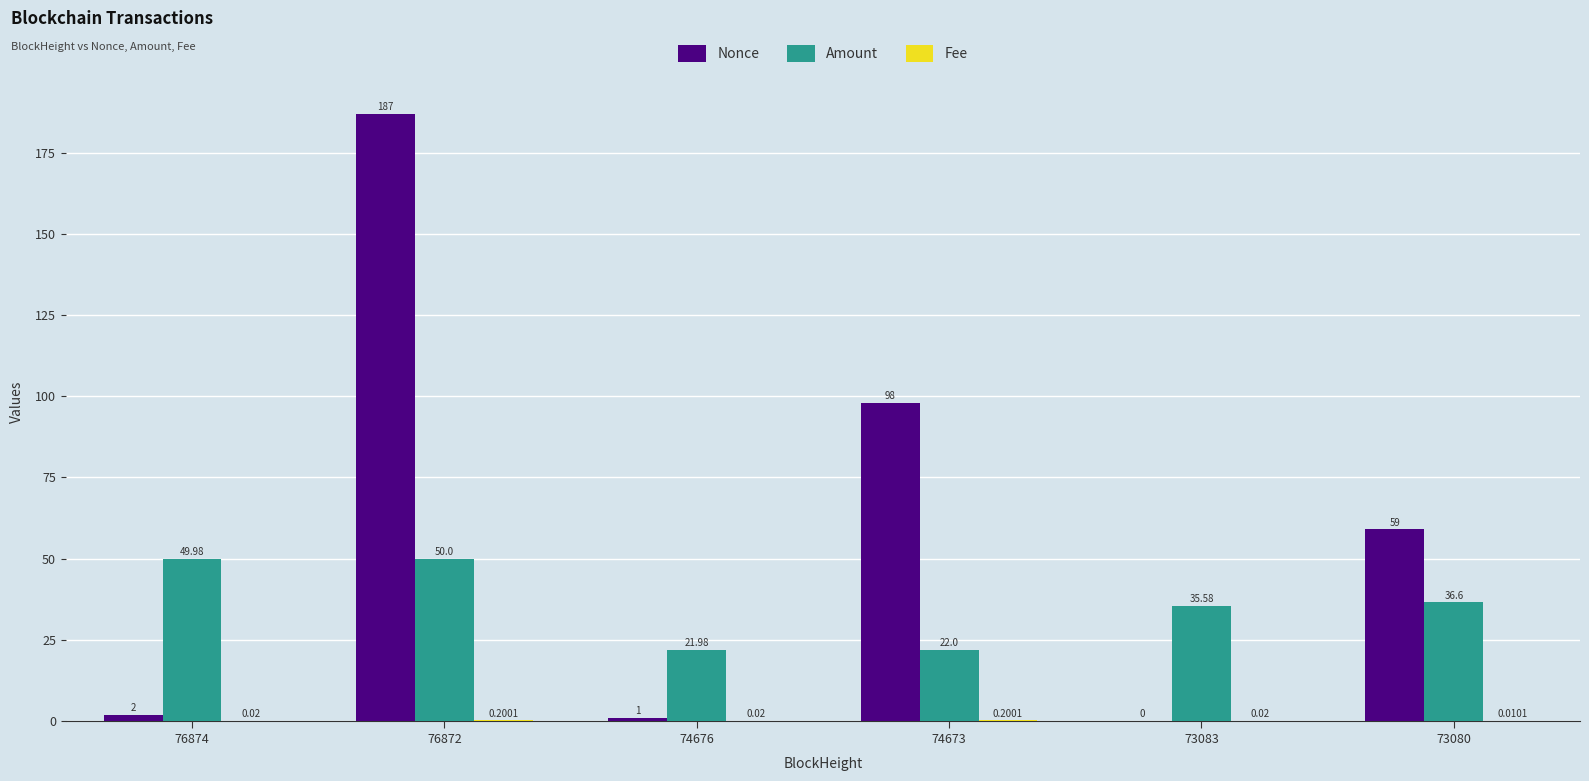

Is the value of Nonce at 74673 greater than the value of Amount at 74673?

Yes